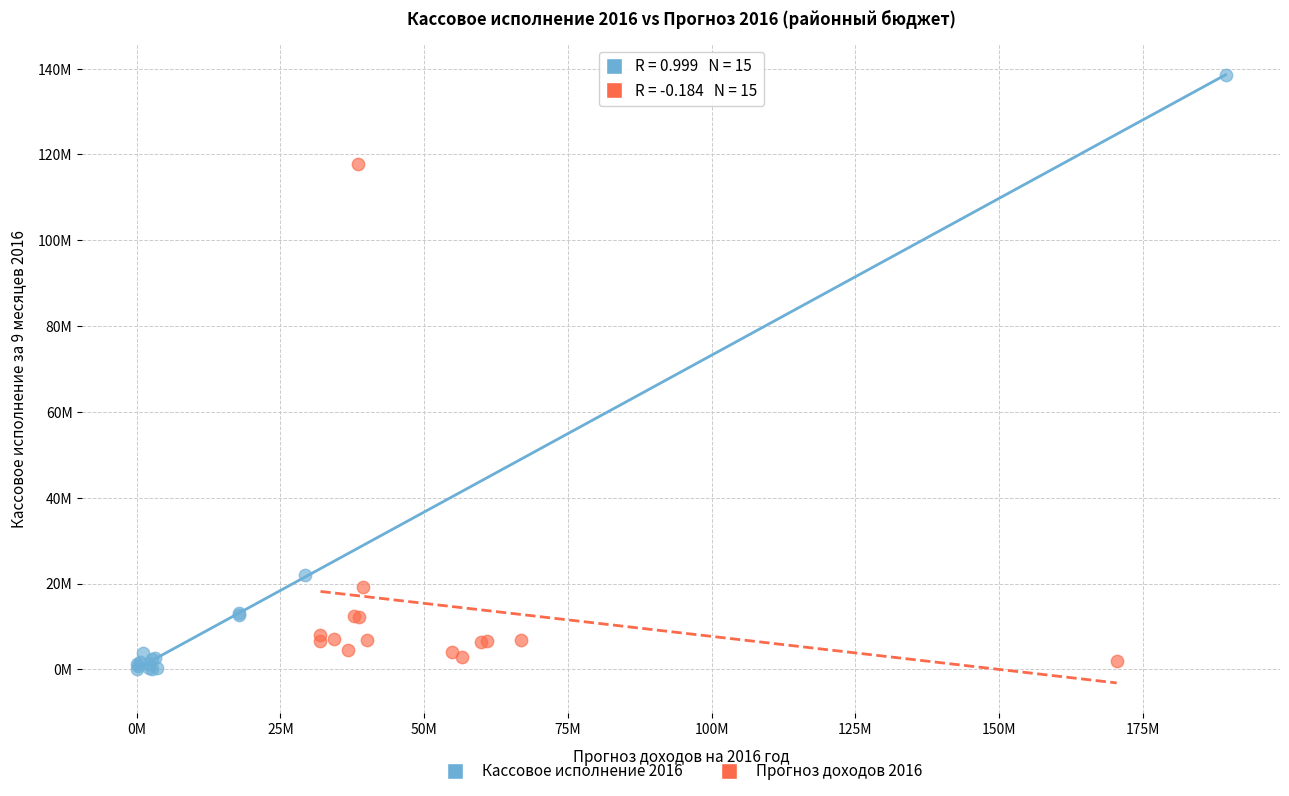

What are all the series names shown in the legend?

Кассовое исполнение 2016, Прогноз доходов 2016